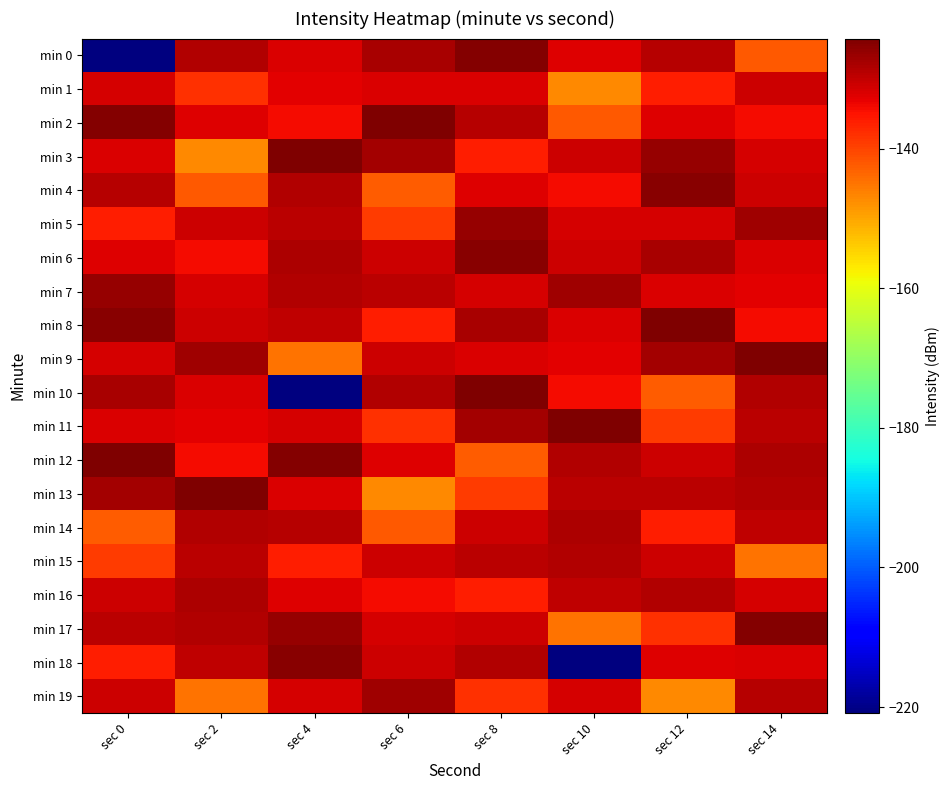

Which label corresponds to the largest value in the chart?

sec 6